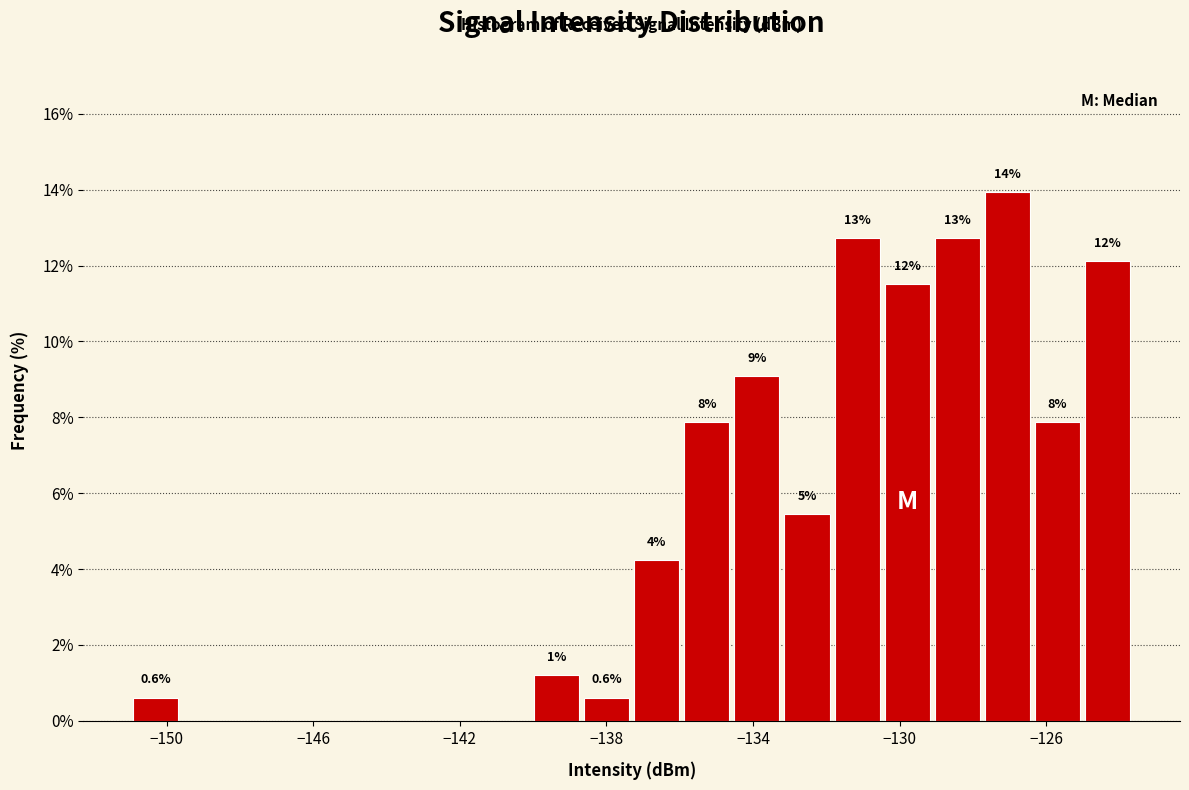

Read against the x-axis, roughly where is the centre of the tallest bar?

-127.0